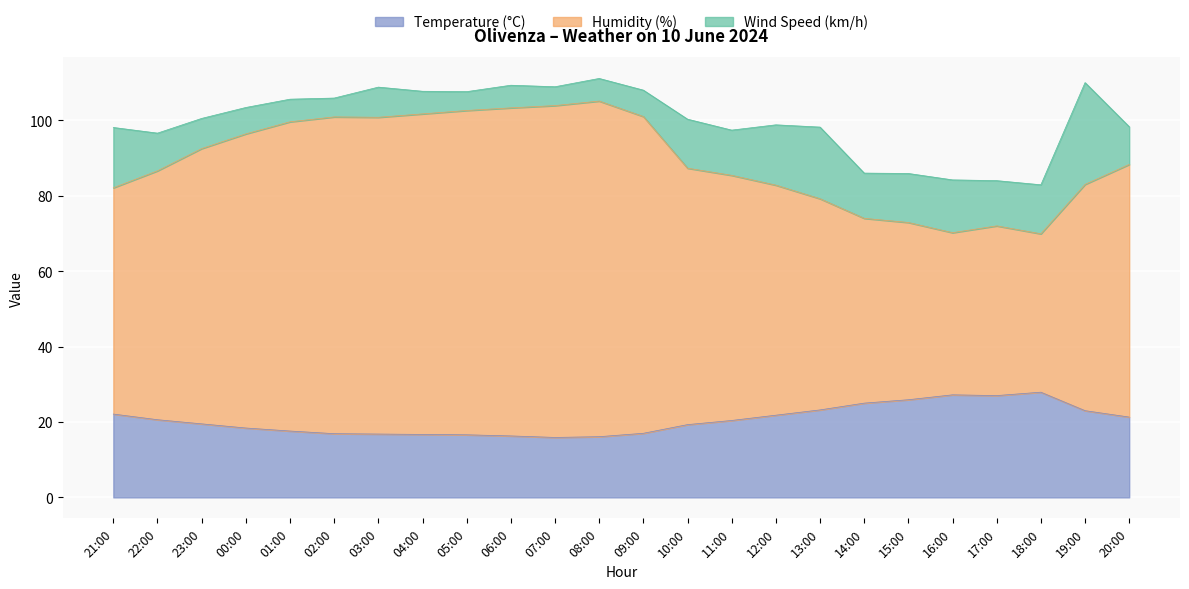

What is the sum of all Temperature (°C) values?

492.5